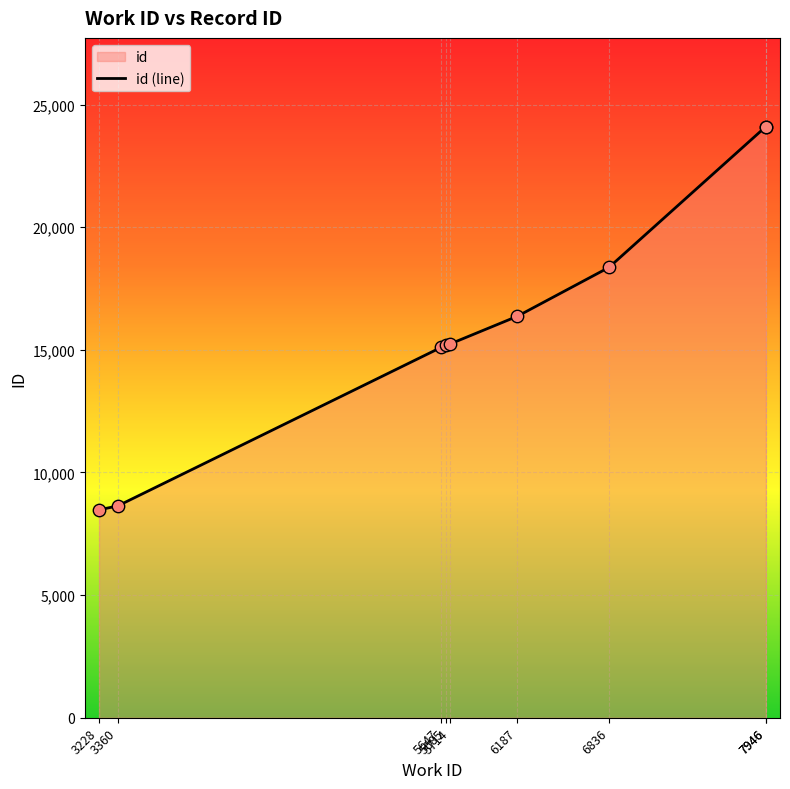

What is the change in value from 3228 to 5685?

+6719